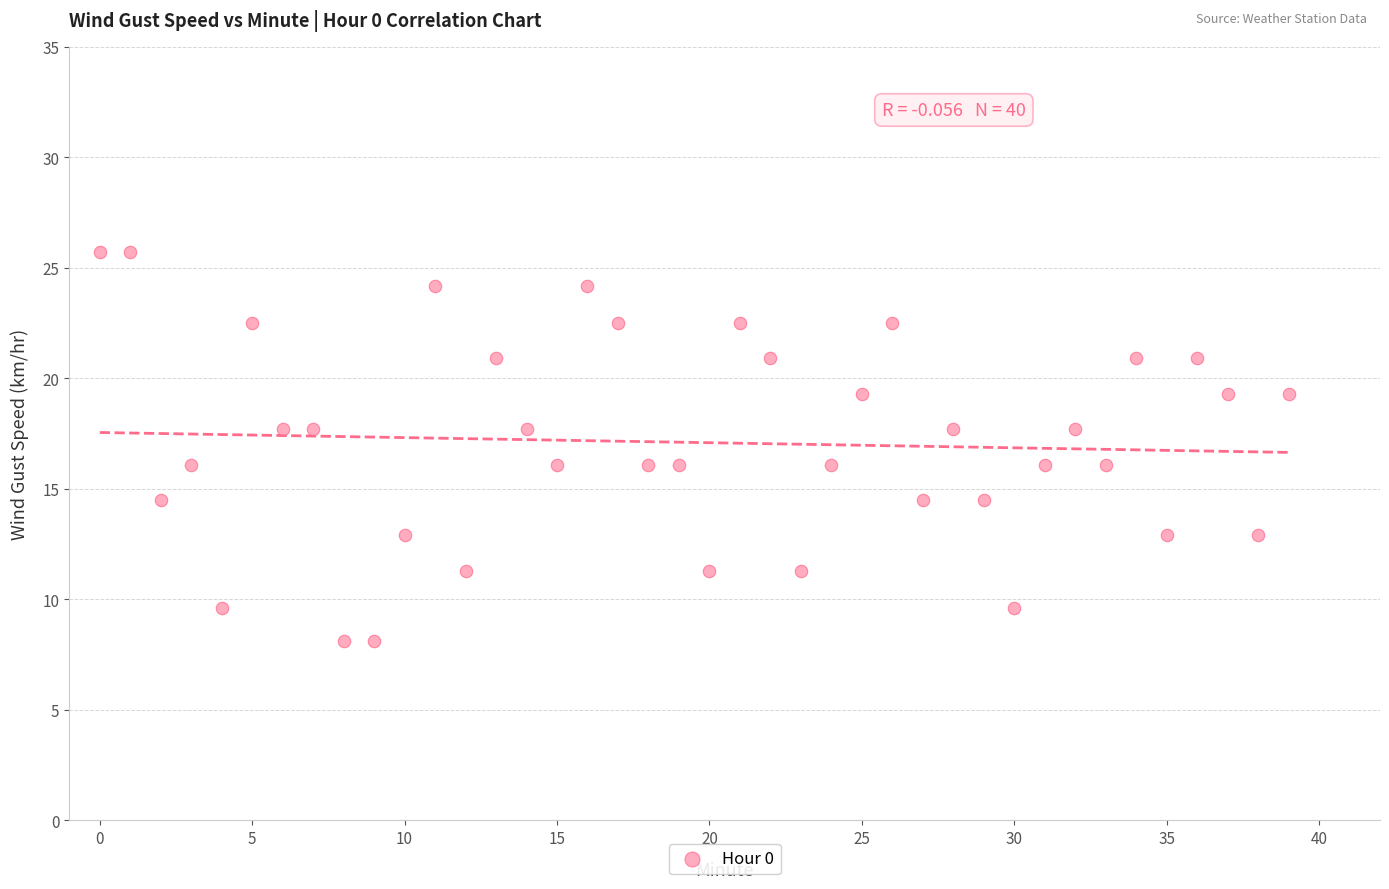

What is the range of Y values (max minus min)?

17.6